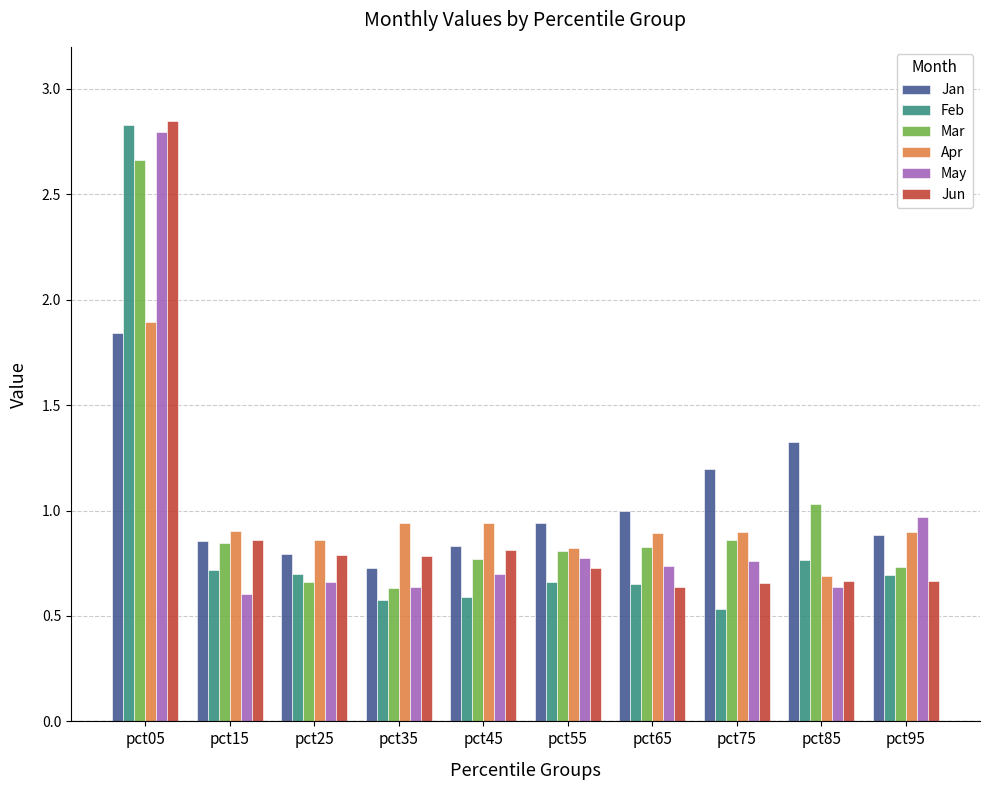

The value of Jun at pct05 is 4.4. True or false?

False